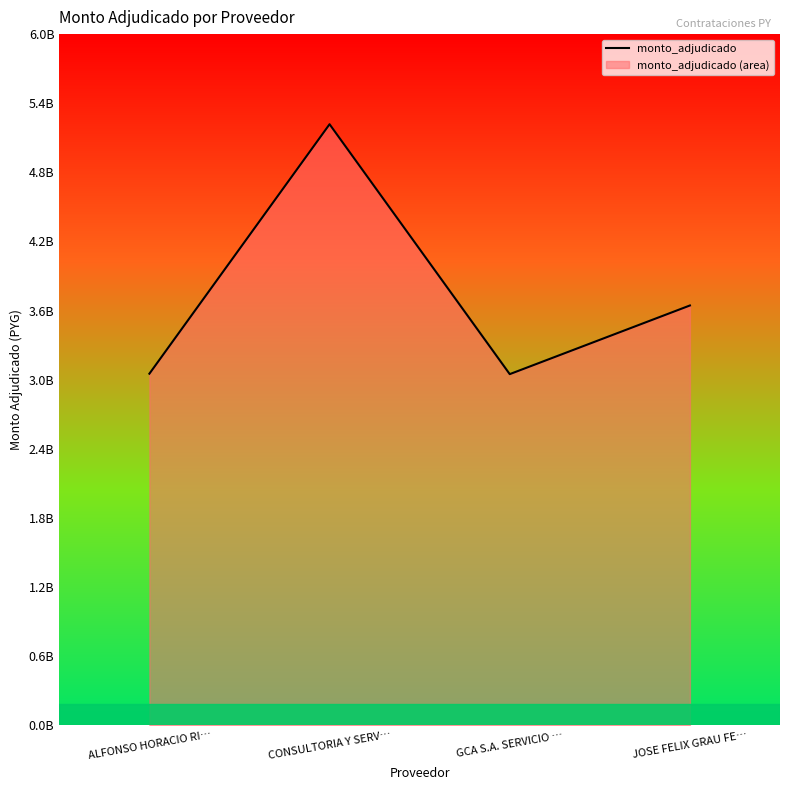

What is the label of the 3rd point from the right?

CONSULTORIA Y SERV…